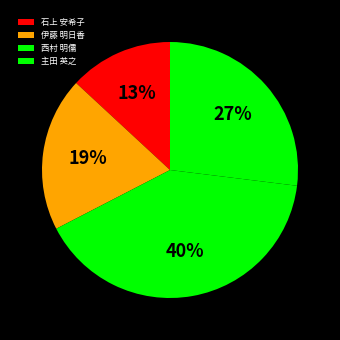

Count the number of slices in the pie.

4